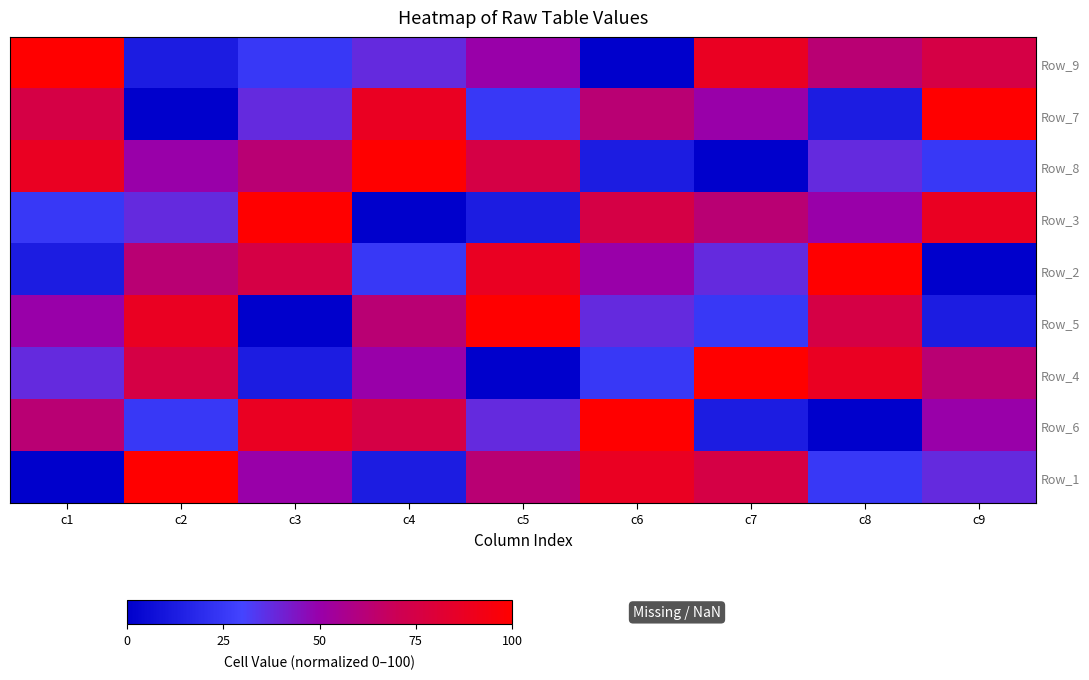

Which series changed the most between c3 and c4?

Row_3